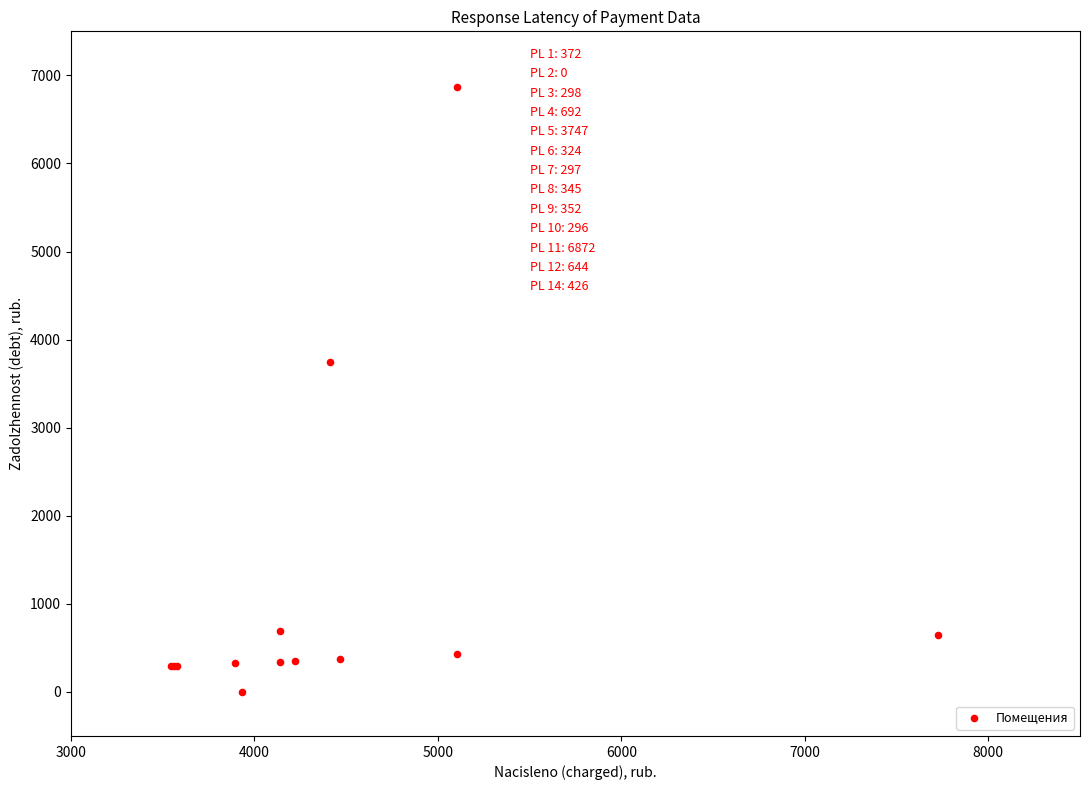

What Y value in the scatter plot is closest to 3436?

3746.7